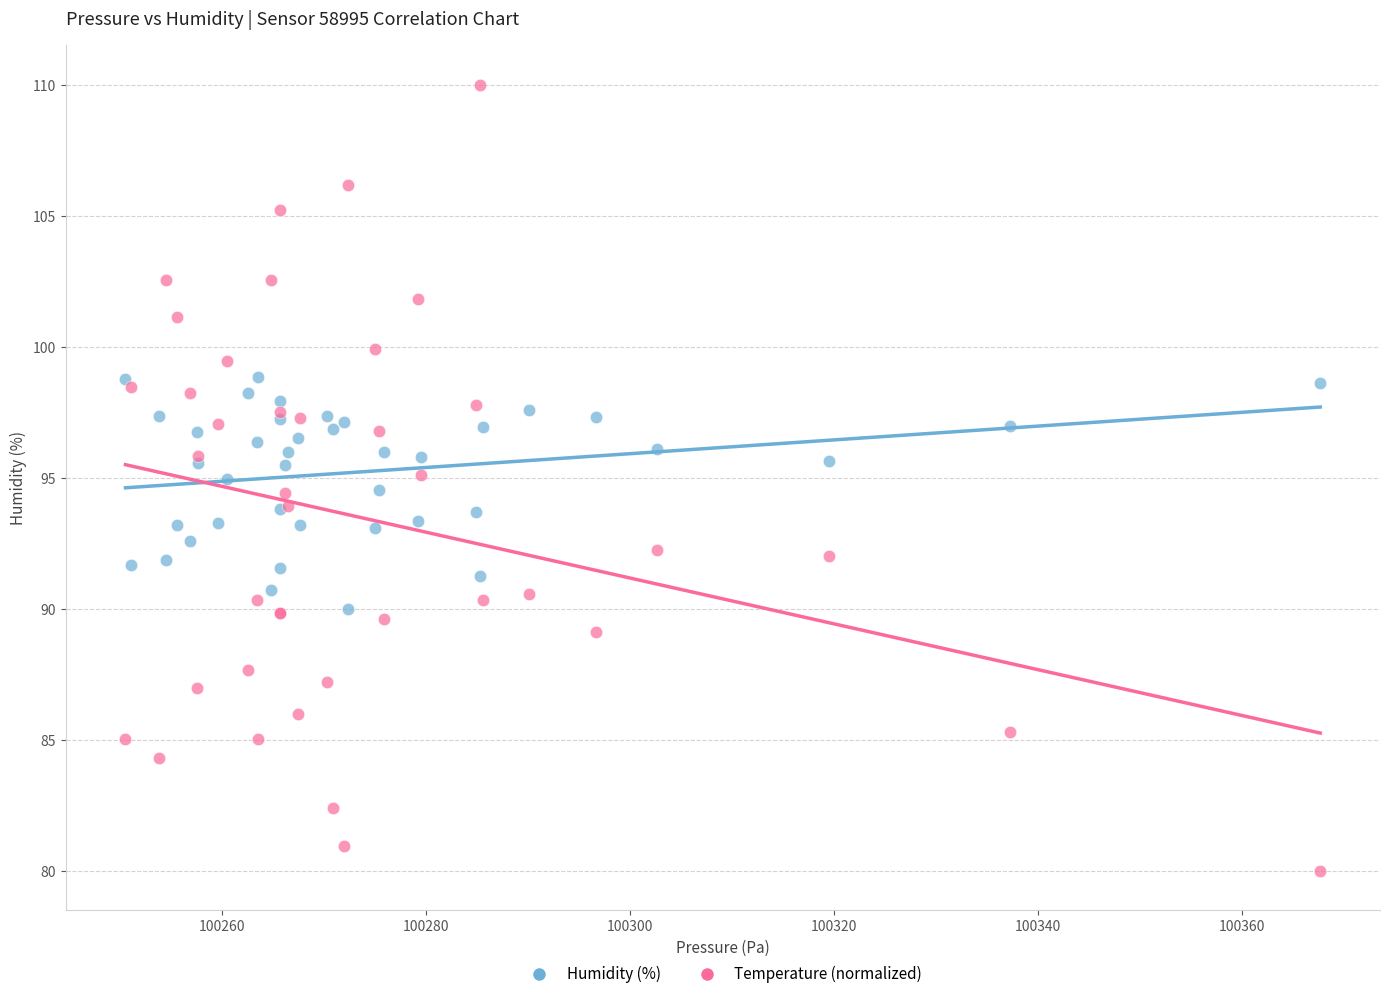

Which series has the largest Y range (max minus min)?

Temperature (normalized)